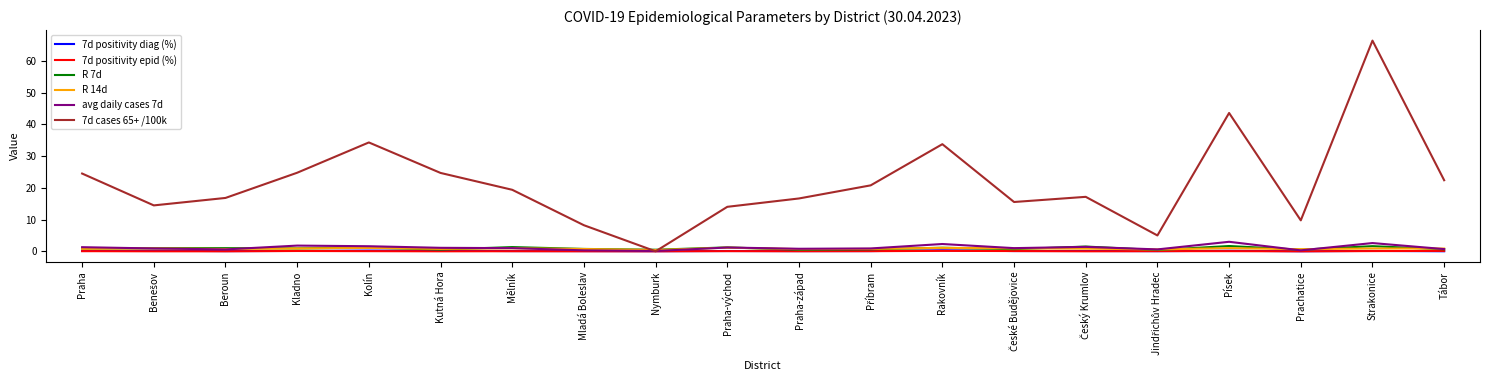

The 7d positivity diag (%) series shows 0.0 at Nymburk. True or false?

True